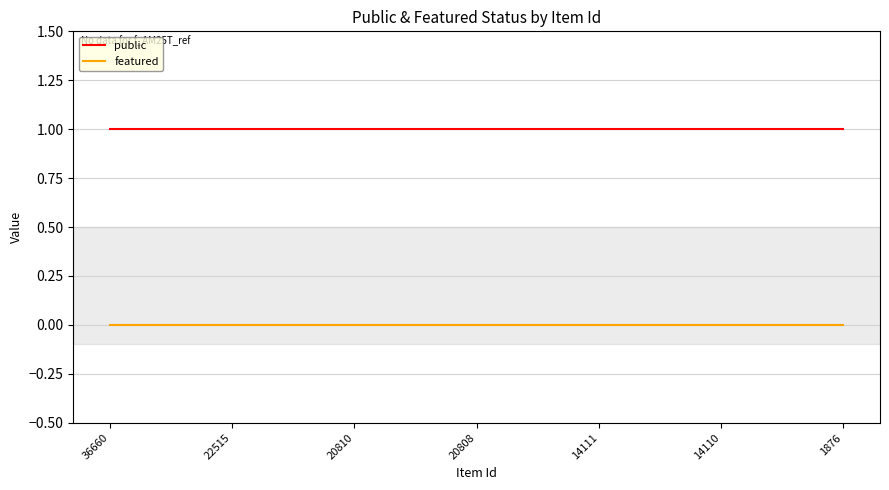

List the series in order of their peak value, highest first.

public, featured